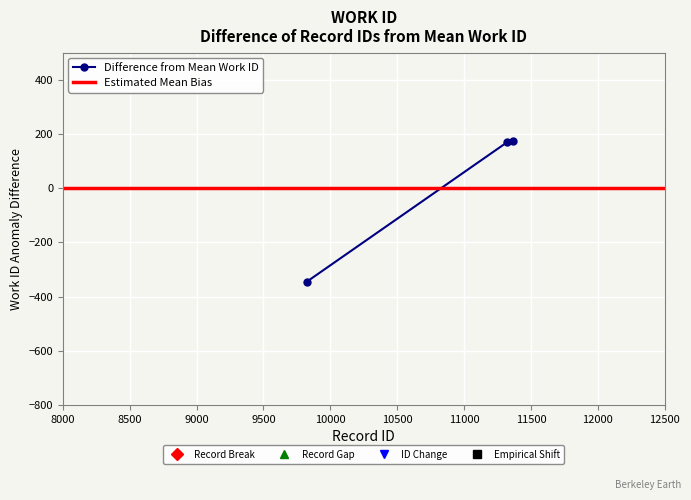

Reading right to left, list all the values displayed in this chart.

174.3	170.3	-344.7